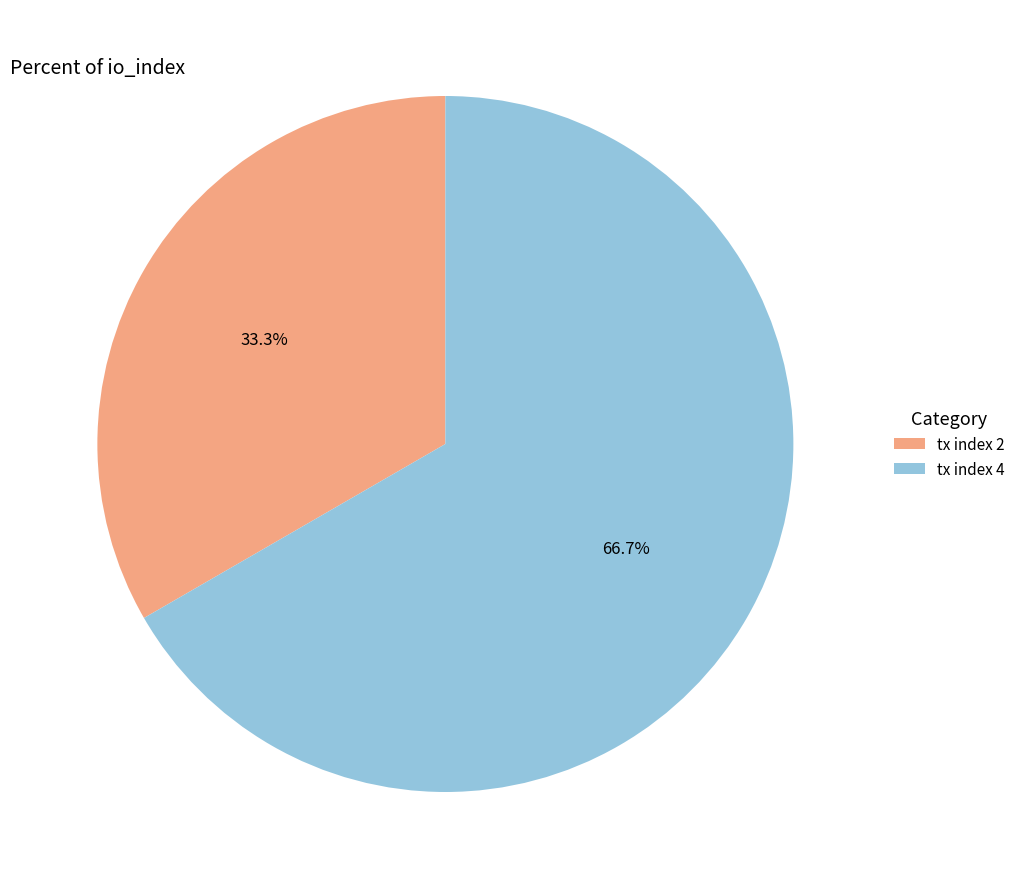

What percentage do tx index 2 and tx index 4 together represent?

100.0%